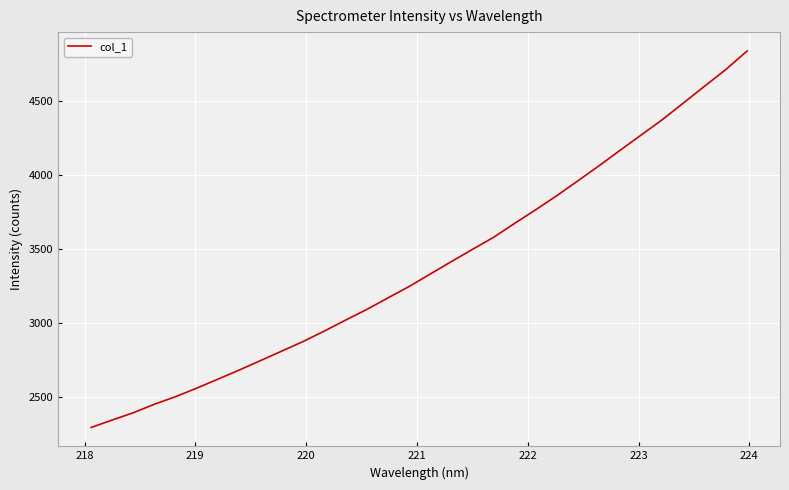

What is the minimum value shown in the chart?

2291.9